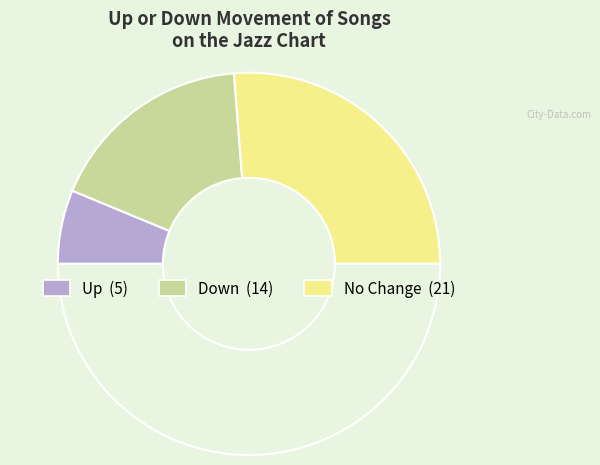

How many slices are in this pie chart?

4